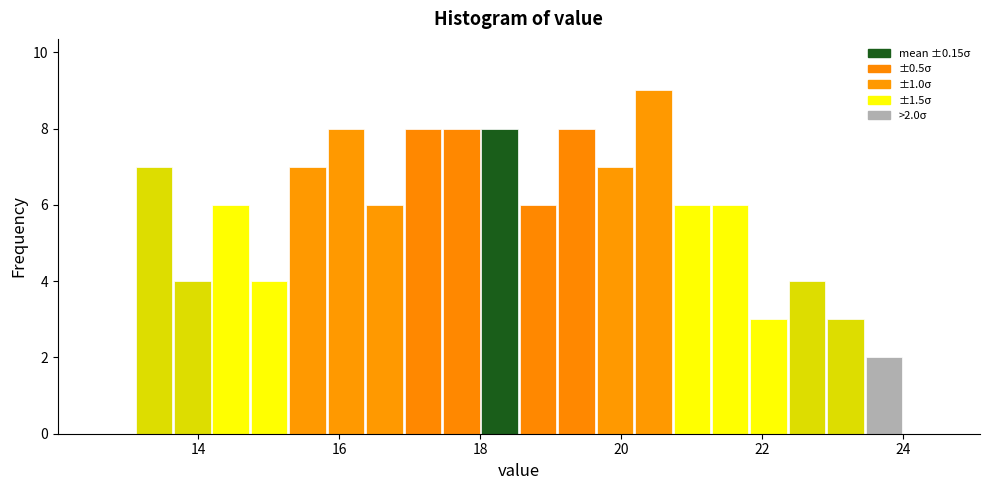

Around what value on the x-axis is the tallest bar? Give the approximate position of its centre, as read against the axis.

20.4